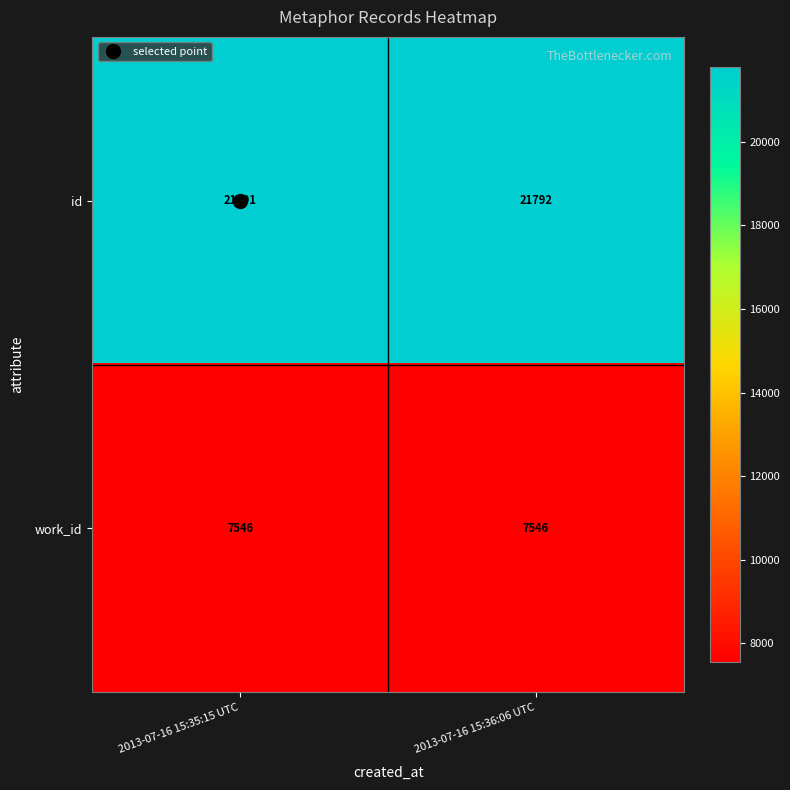

Which series has the widest spread of values?

id